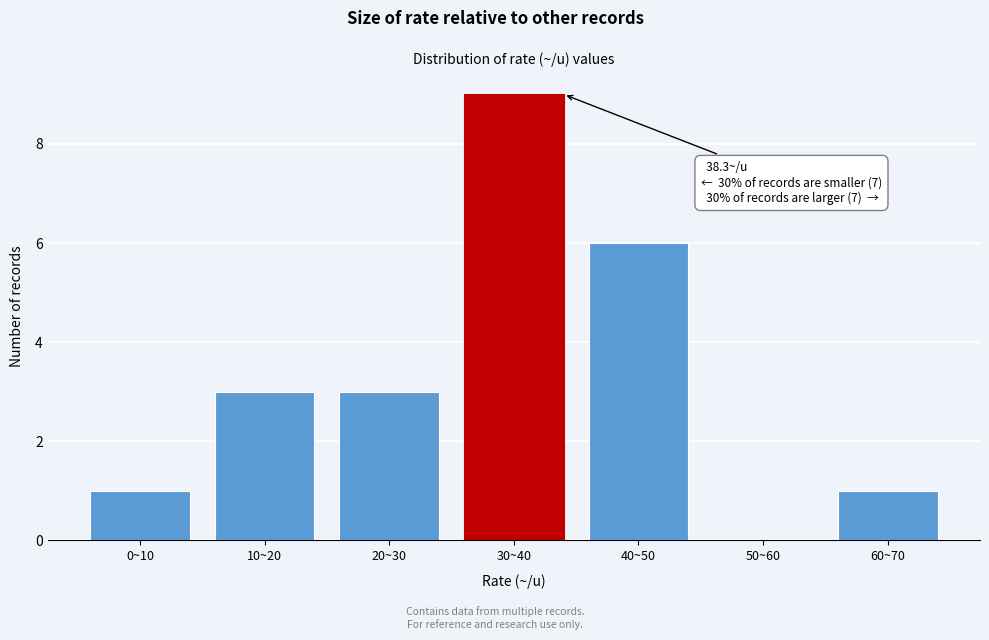

Reading left to right, transcribe all the data shown in this chart.

0~10=1	10~20=3	20~30=3	30~40=9	40~50=6	50~60=0	60~70=1